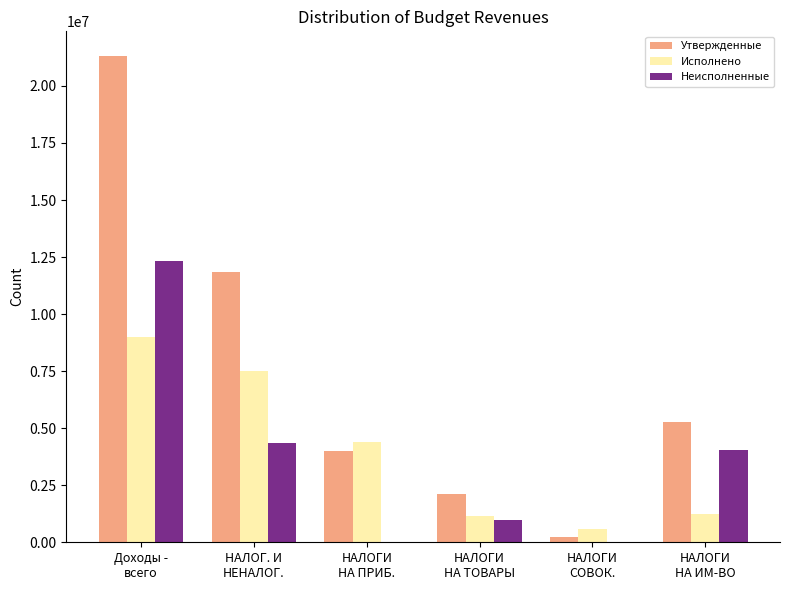

What is the maximum value for Неисполненные?

12347156.4